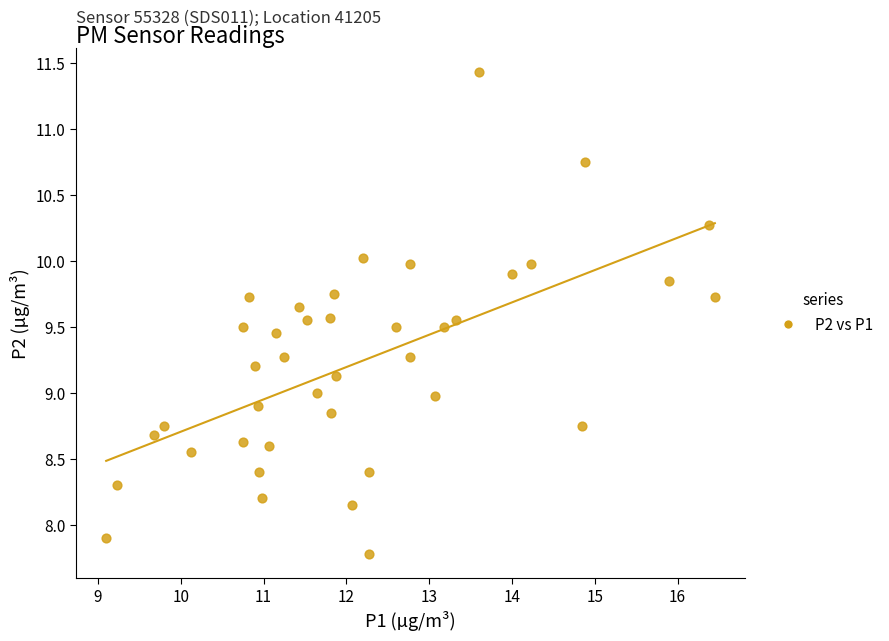

What is the range of X values (max minus min)?

7.3